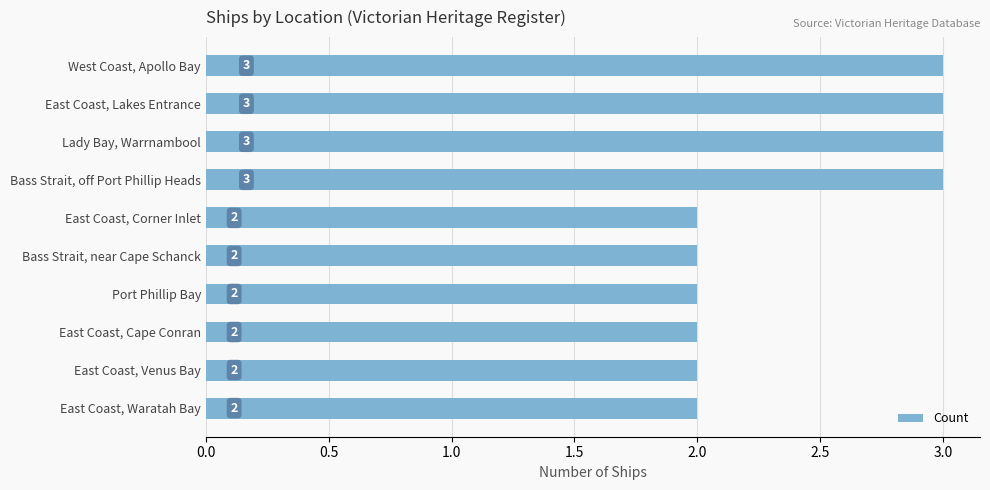

The value at East Coast, Corner Inlet is 2. True or false?

True